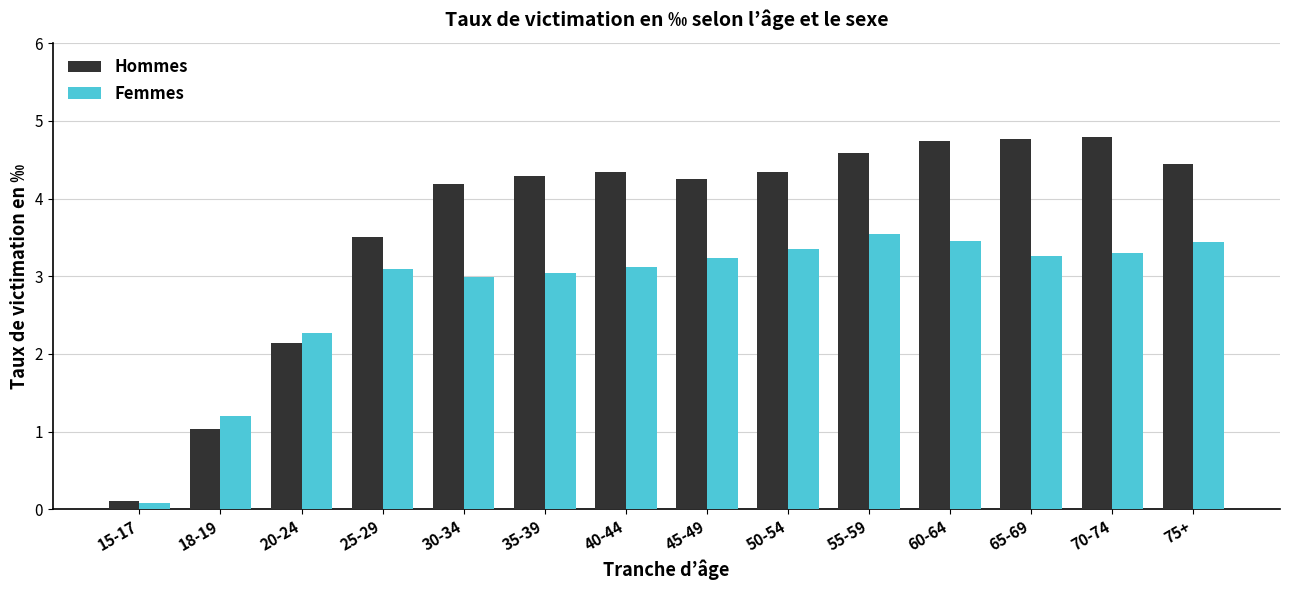

The value of Hommes at 55-59 is 4.6. True or false?

True